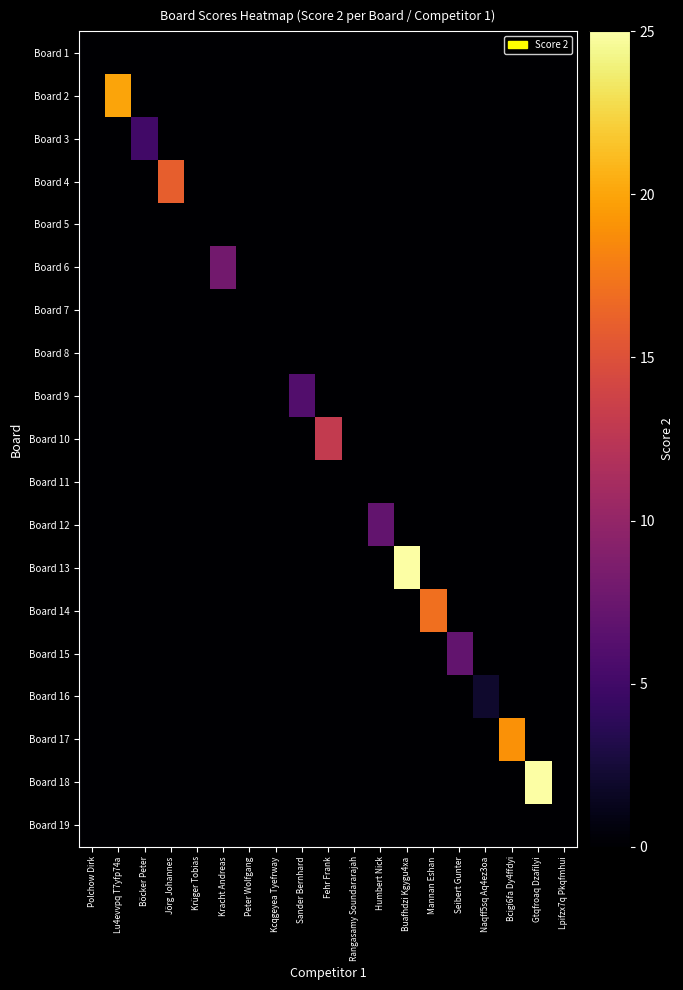

Which has a higher value, Seibert Gunter or Humbert Nick?

Seibert Gunter